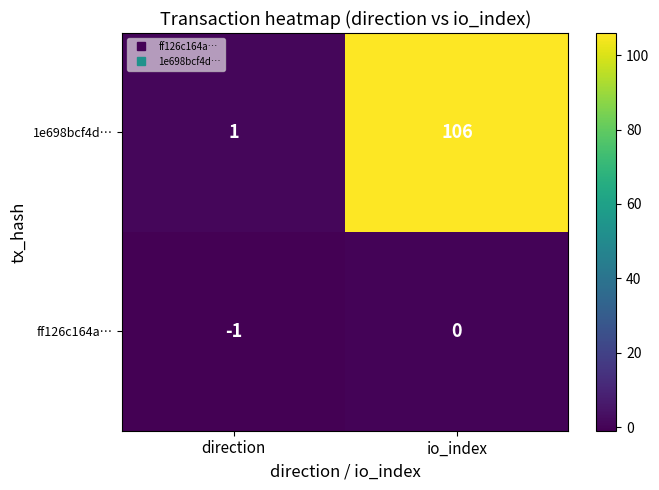

Between direction and io_index, which series saw the biggest shift?

1e698bcf4d…